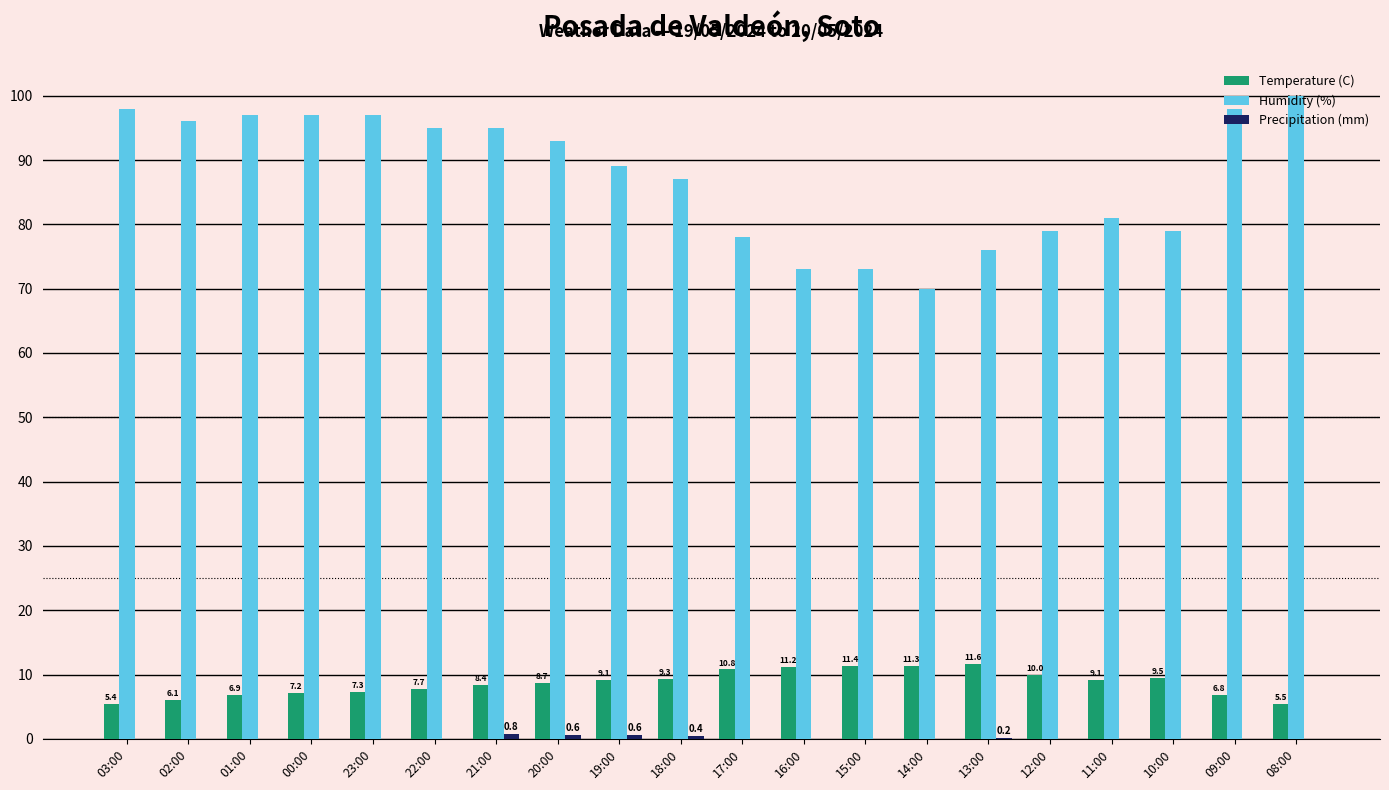

What is the highest value of the Temperature (C) series?

11.6